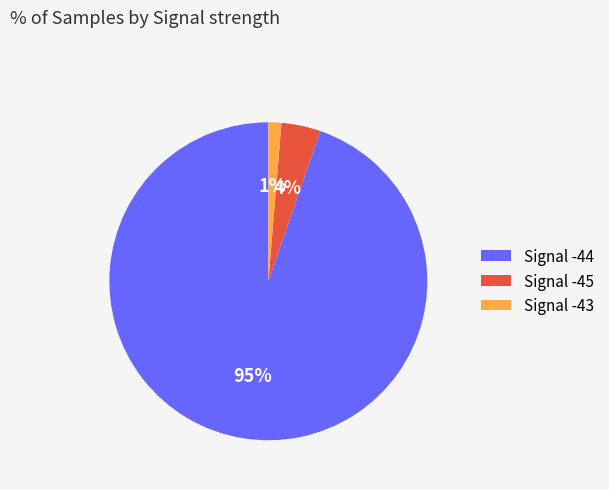

Approximately how many times larger is the value at Signal -44 compared to Signal -45?

23.8